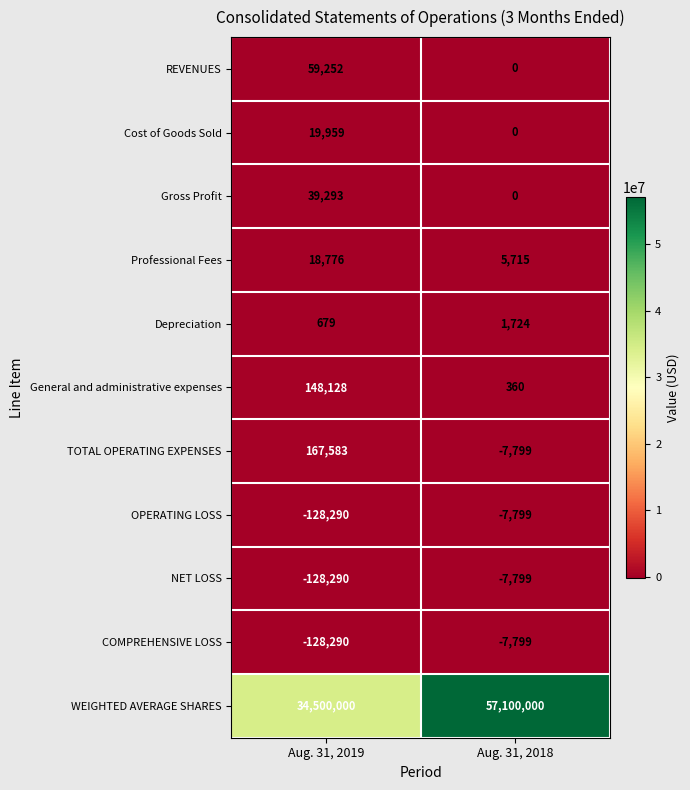

What is the spread (max minus min) of values at Aug. 31, 2019?

34628290